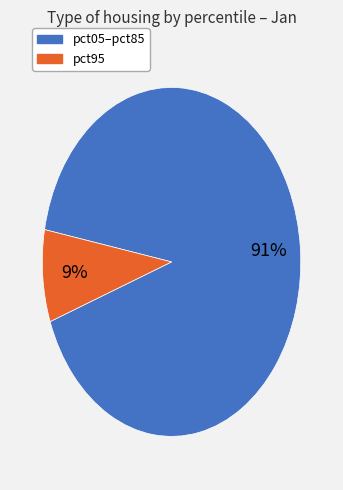

Is there any slice that represents more than half of the pie?

Yes